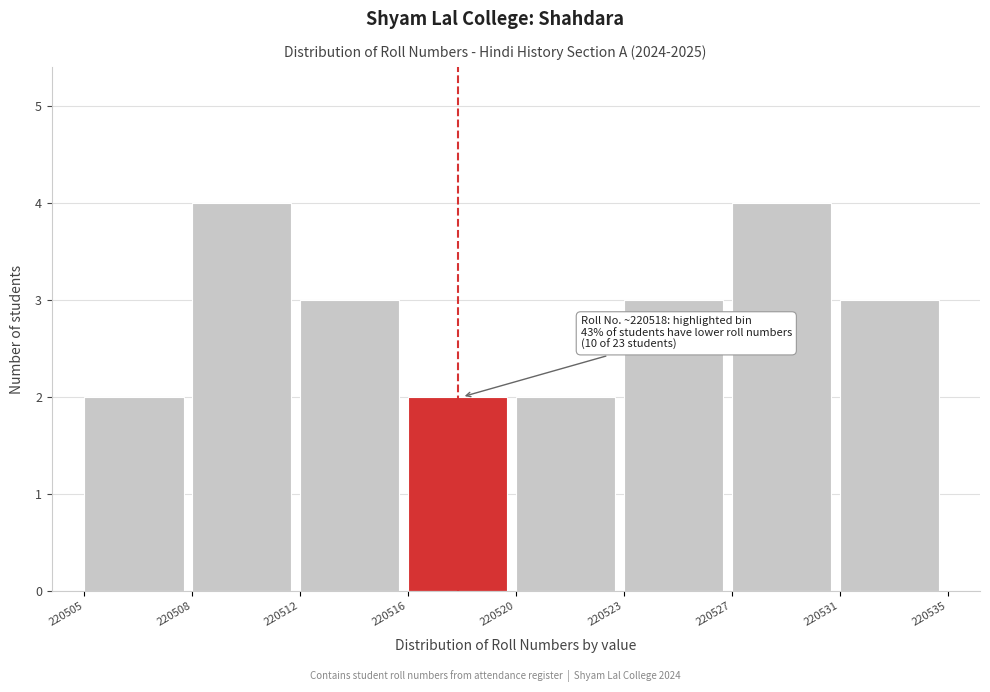

Reading left to right, what are all the values shown in this chart?

2	4	3	2	2	3	4	3